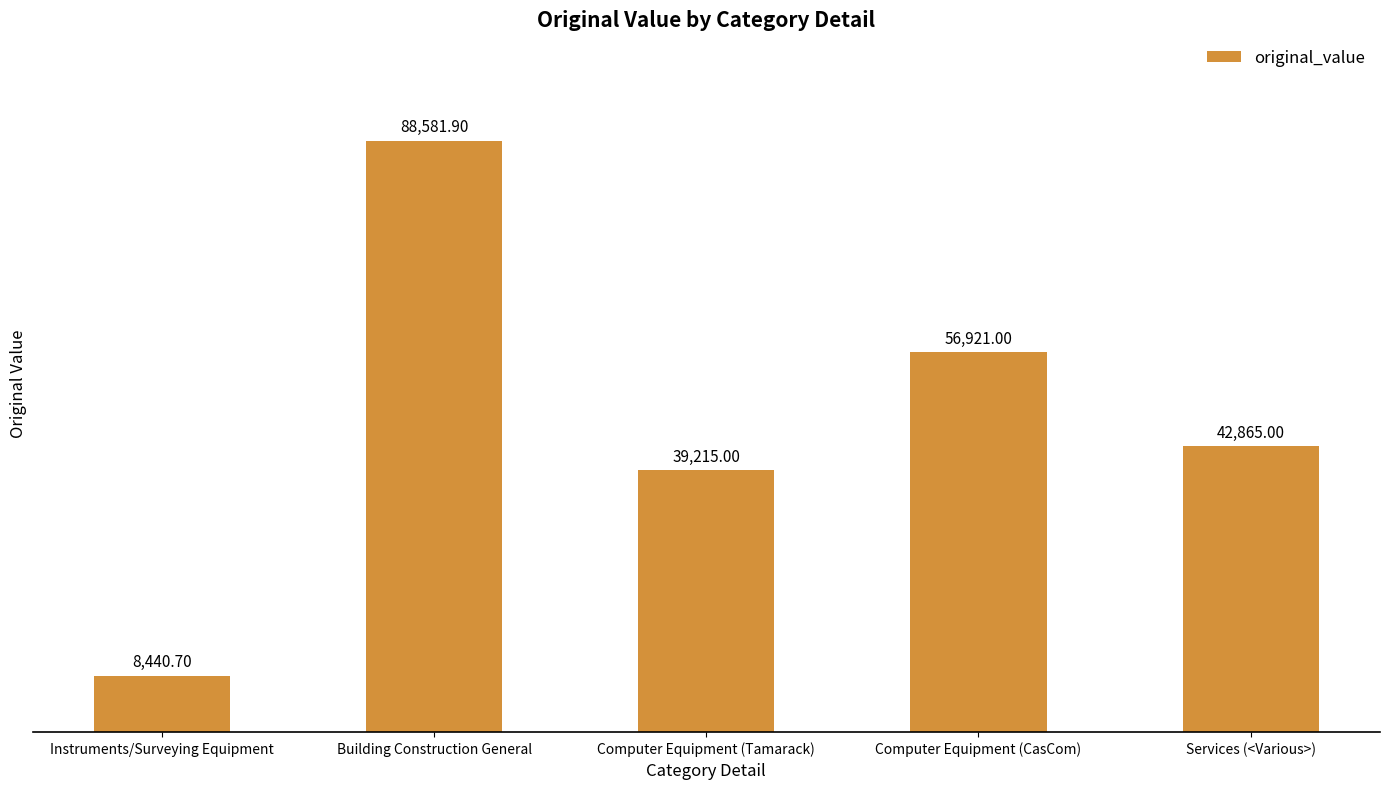

What is the smallest value displayed?

8440.7